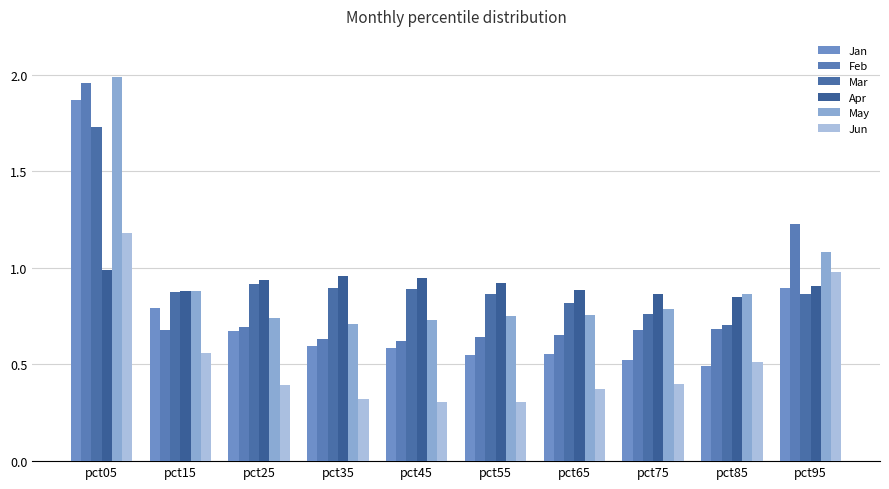

What is the sum of all Feb values?

8.5